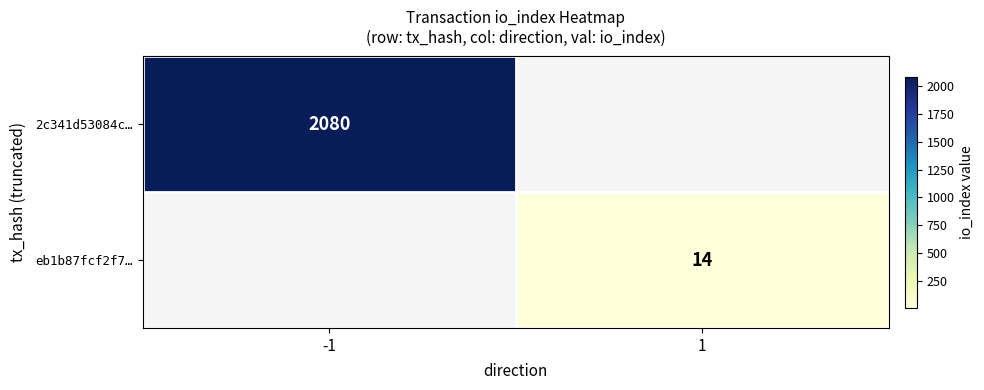

True or false: eb1b87fcf2f7… has a value of 5 at 1.

False